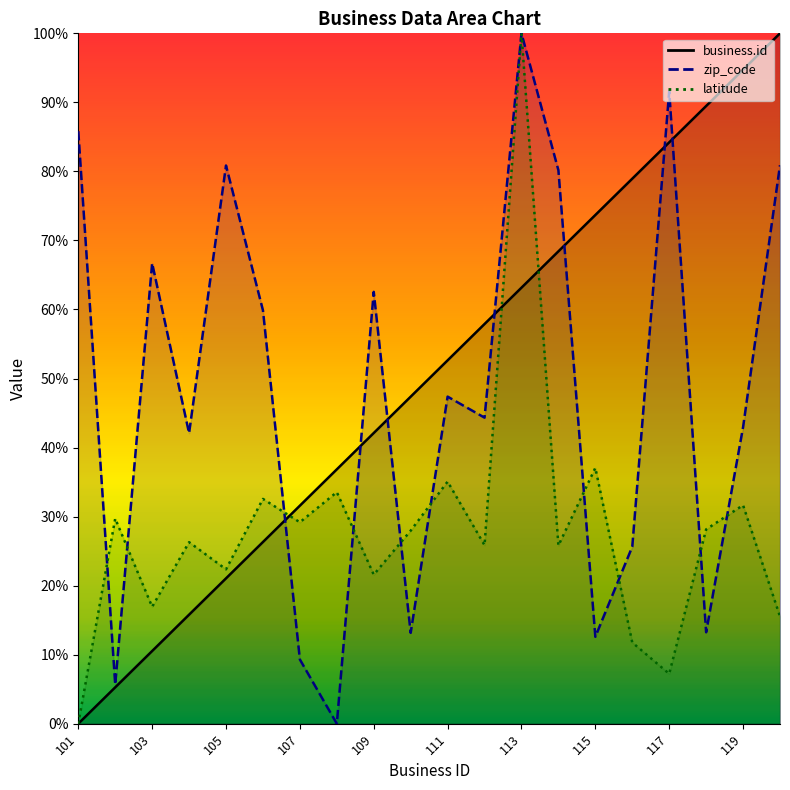

Rank the categories by business.id value from lowest to highest.

101, 102, 103, 104, 105, 106, 107, 108, 109, 110, 111, 112, 113, 114, 115, 116, 117, 118, 119, 120